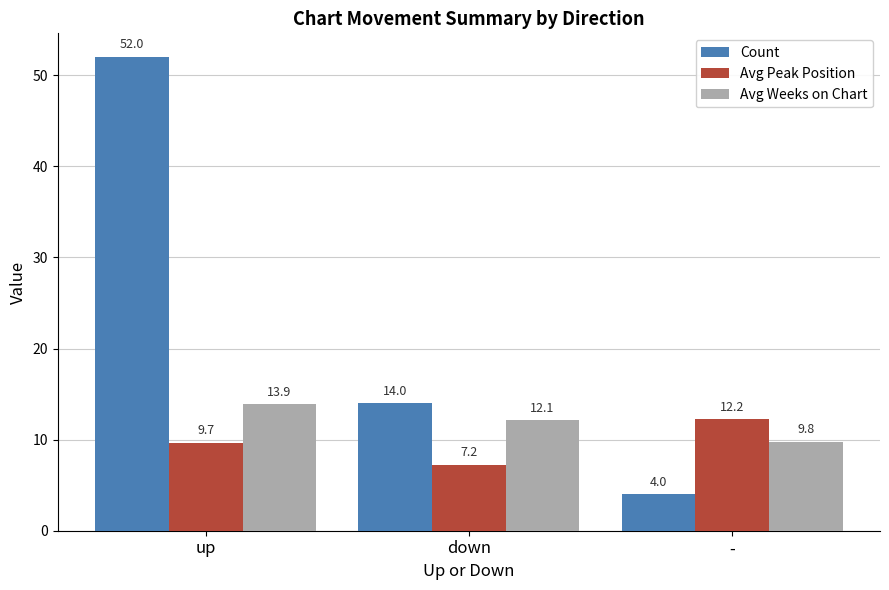

Which series has the largest total across all categories?

Count